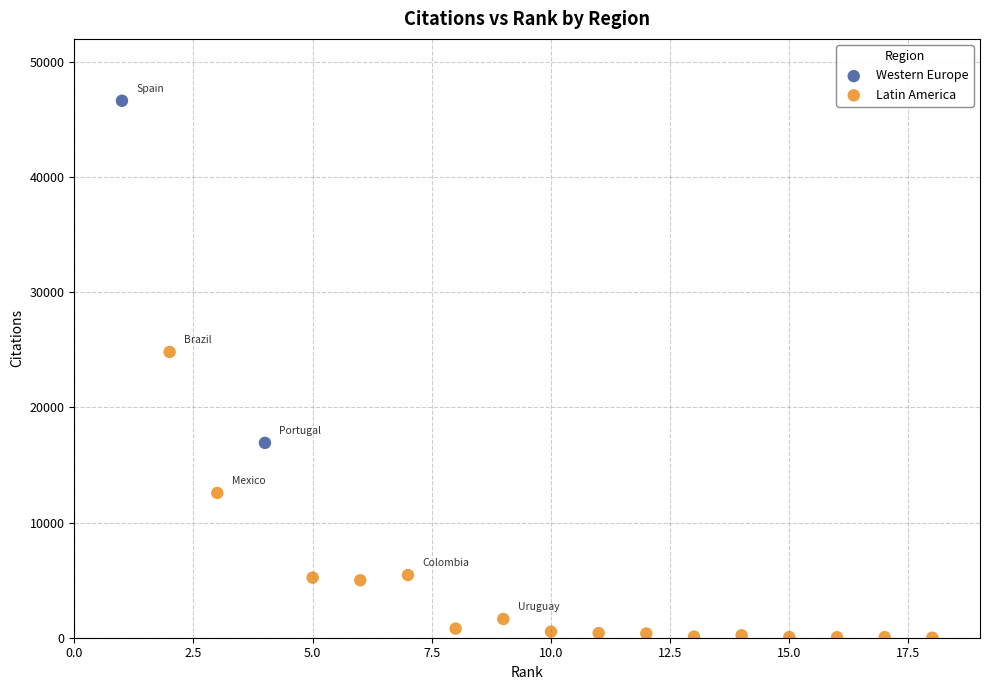

What are all the series names shown in the legend?

Western Europe, Latin America